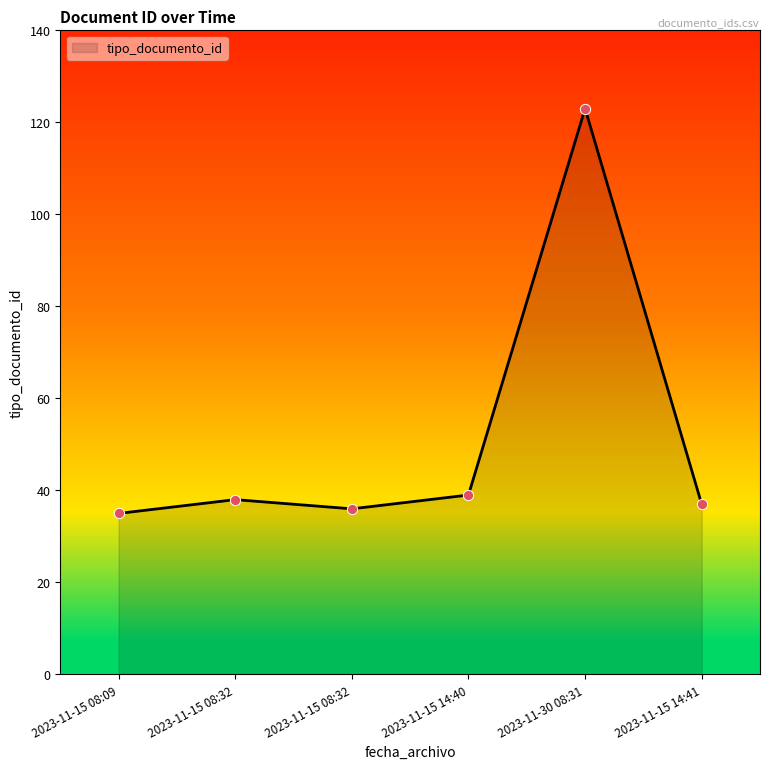

How many distinct data groups are displayed?

1